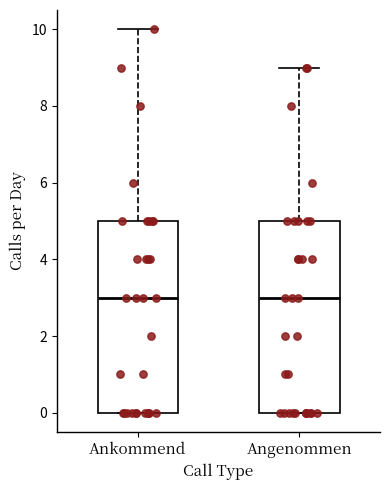

Reading left to right, transcribe this box plot: for each box, give where its median line is, the range the box spans, and where its two whiskers end, as read against the y-axis. The values are not printed on the chart, so give them approximately, as read against the axis.

Ankommend: median 3, box 0 to 5, whiskers 0 to 10
Angenommen: median 3, box 0 to 5, whiskers 0 to 9